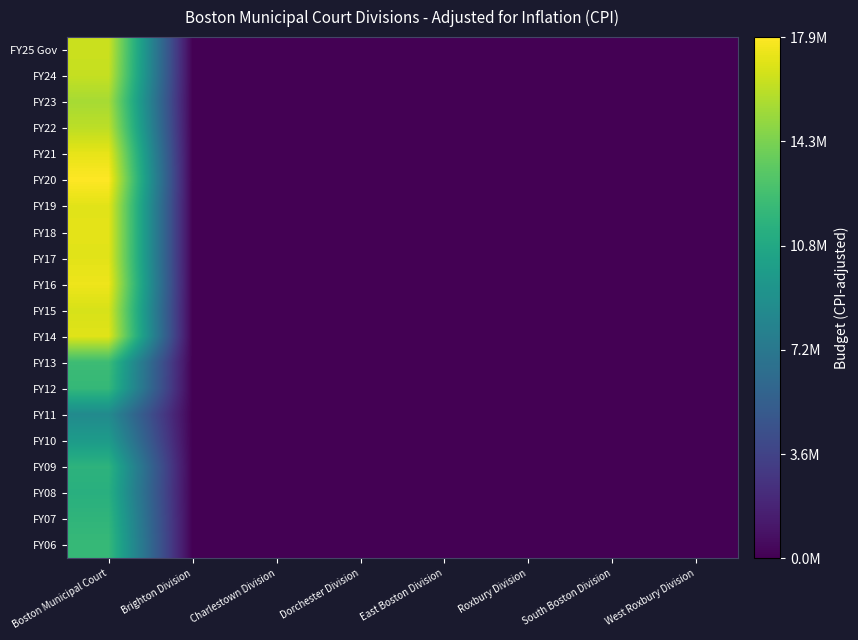

At which category does the chart reach its peak across all series?

Boston Municipal Court